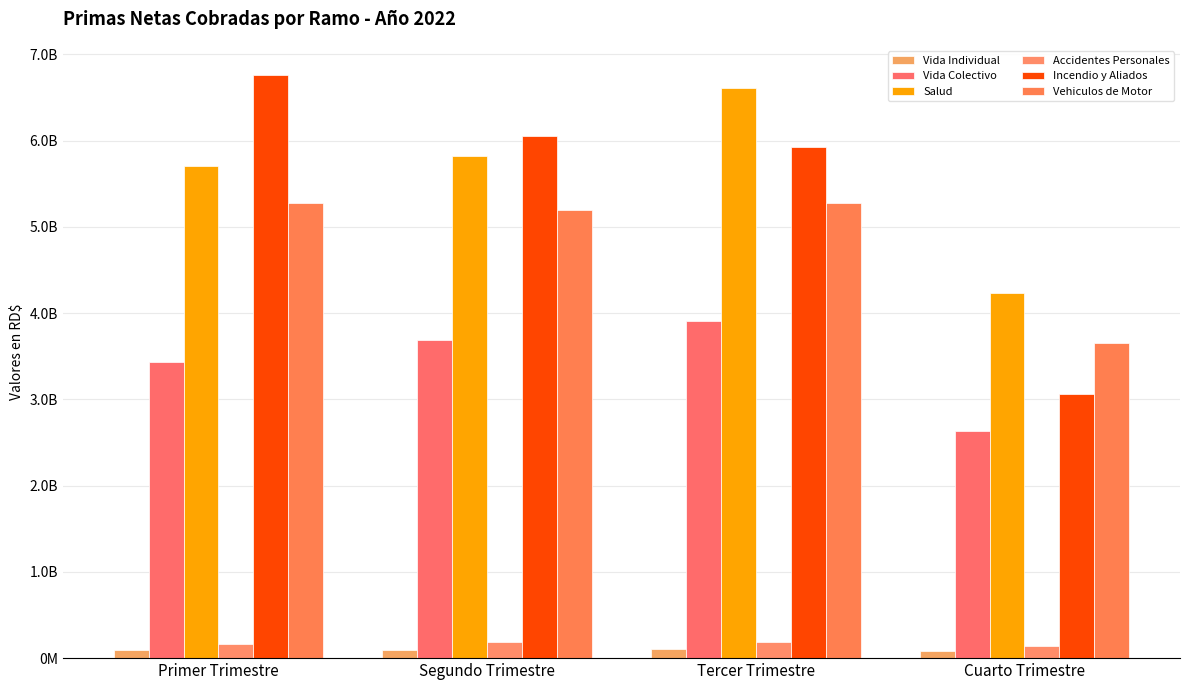

What are all the series names shown in the legend?

Vida Individual, Vida Colectivo, Salud, Accidentes Personales, Incendio y Aliados, Vehiculos de Motor